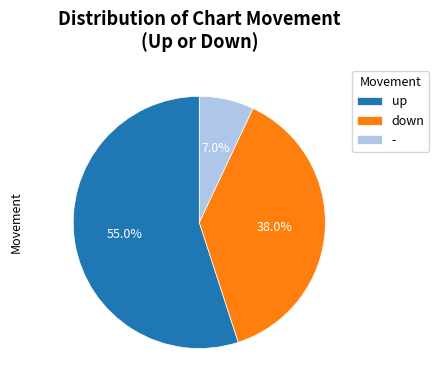

The - slice represents 1% of the pie. True or false?

False